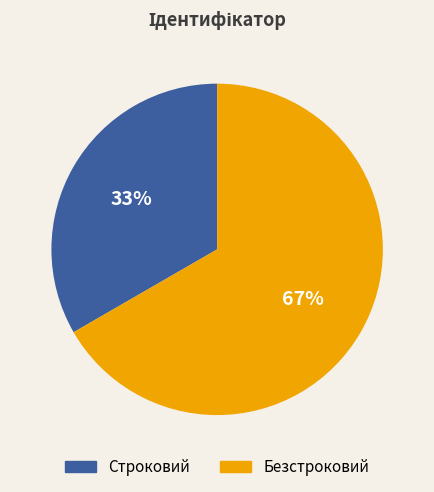

Which category accounts for the majority?

Безстроковий